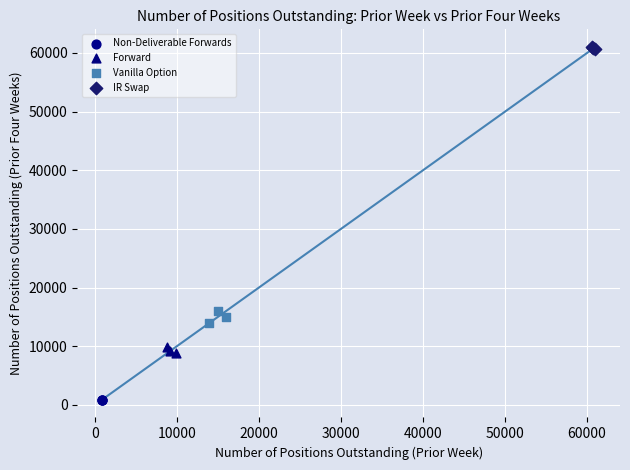

Which series contains the highest Y value?

IR Swap